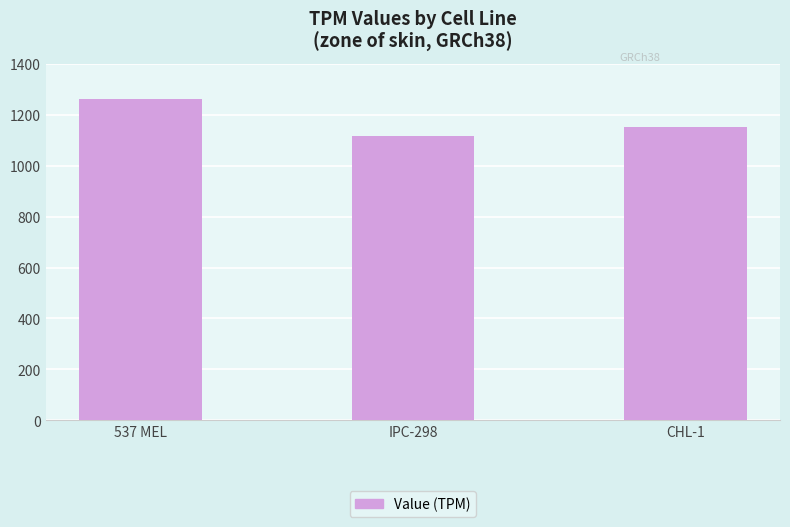

Which category has the lowest value across all series?

IPC-298